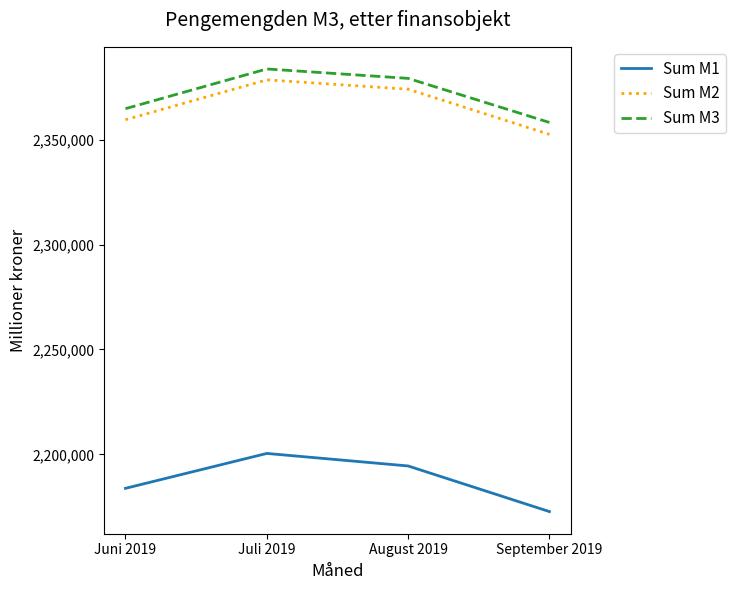

List the series in order of their peak value, highest first.

Sum M3, Sum M2, Sum M1